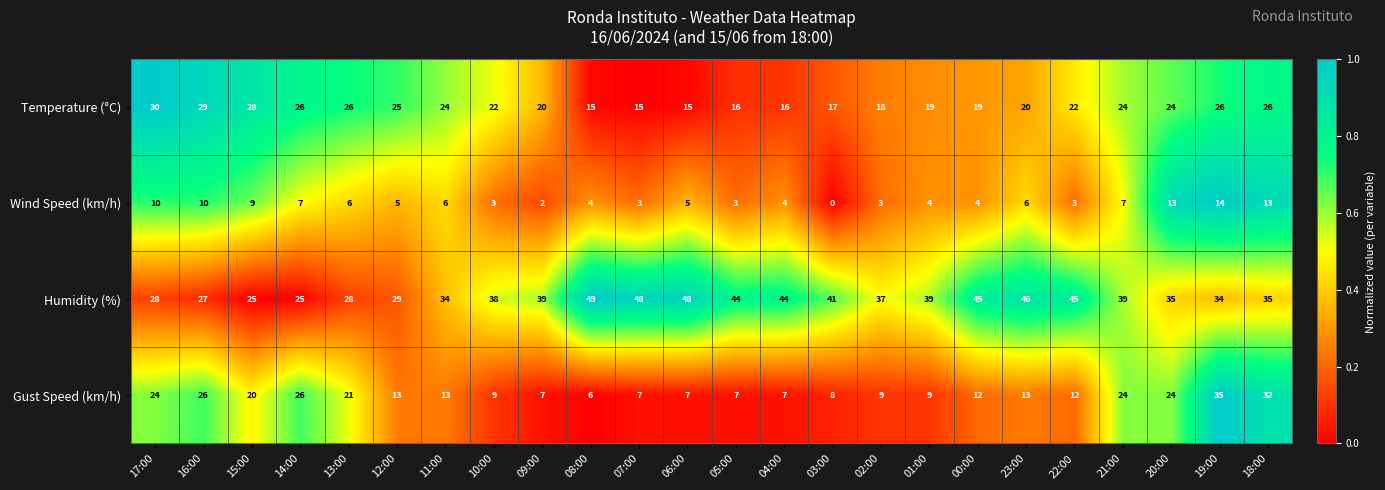

Rank the series by their average value, from highest to lowest.

Humidity (%), Temperature (°C), Gust Speed (km/h), Wind Speed (km/h)